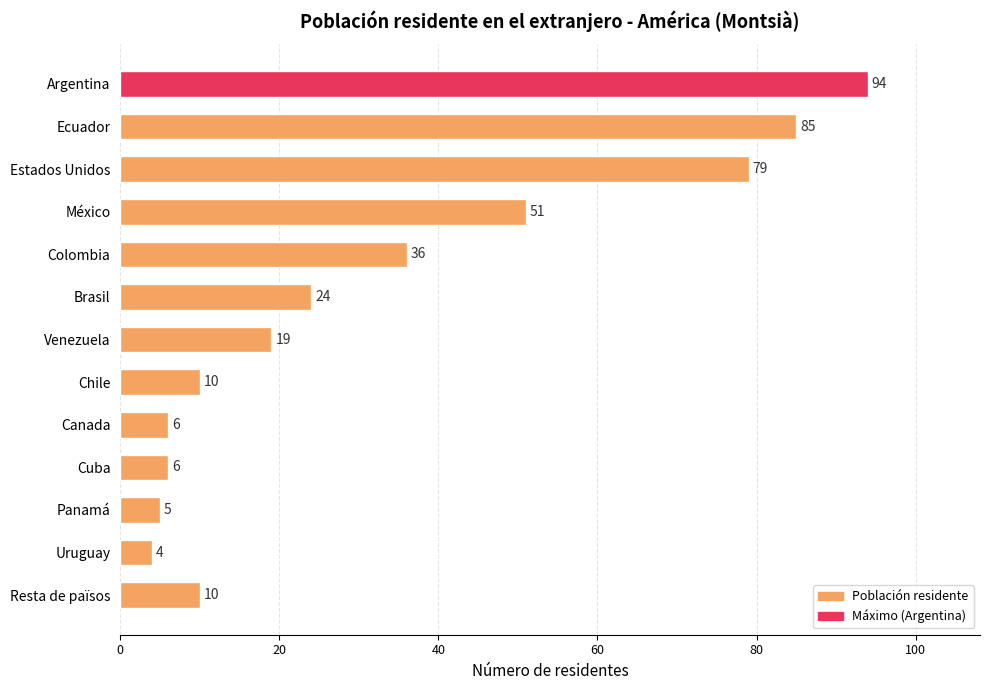

Is it true that the value at Panamá is 1?

False